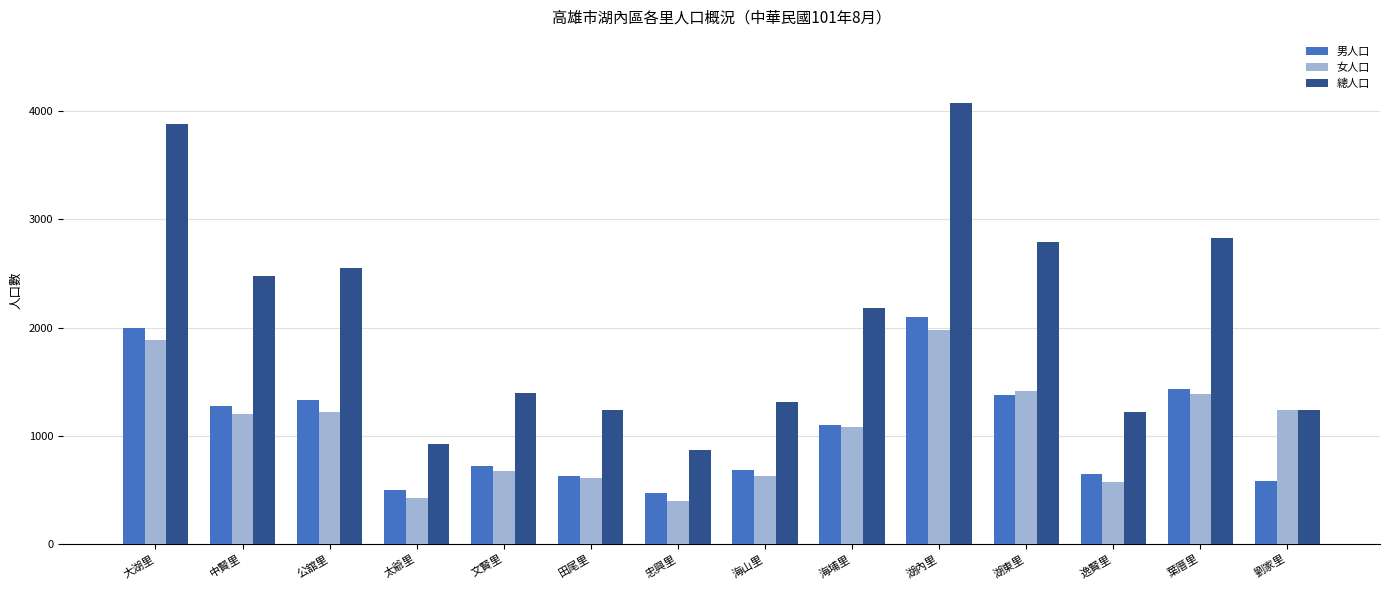

Which series changed the most between 中賢里 and 文賢里?

總人口